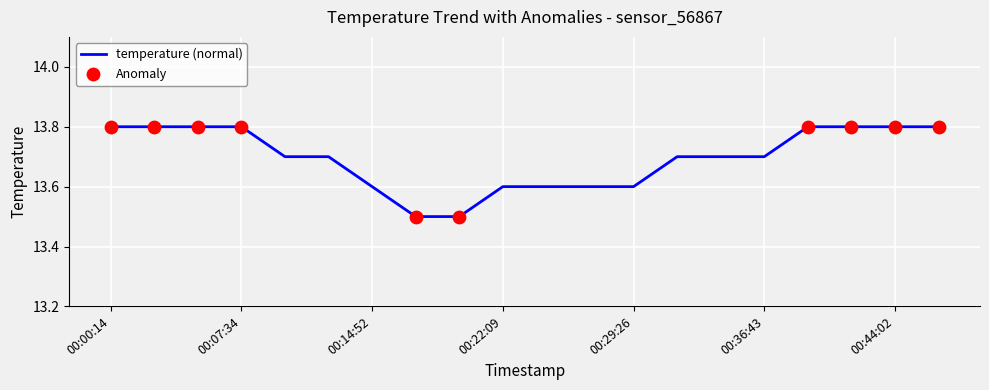

What is the greatest value displayed?

13.8